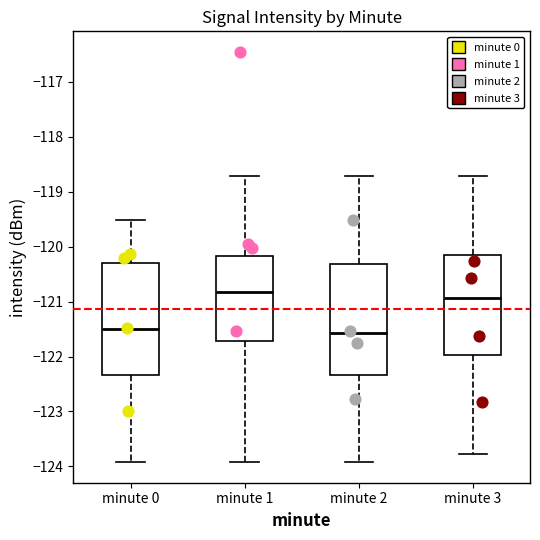

Which box's median line is the highest?

minute 1